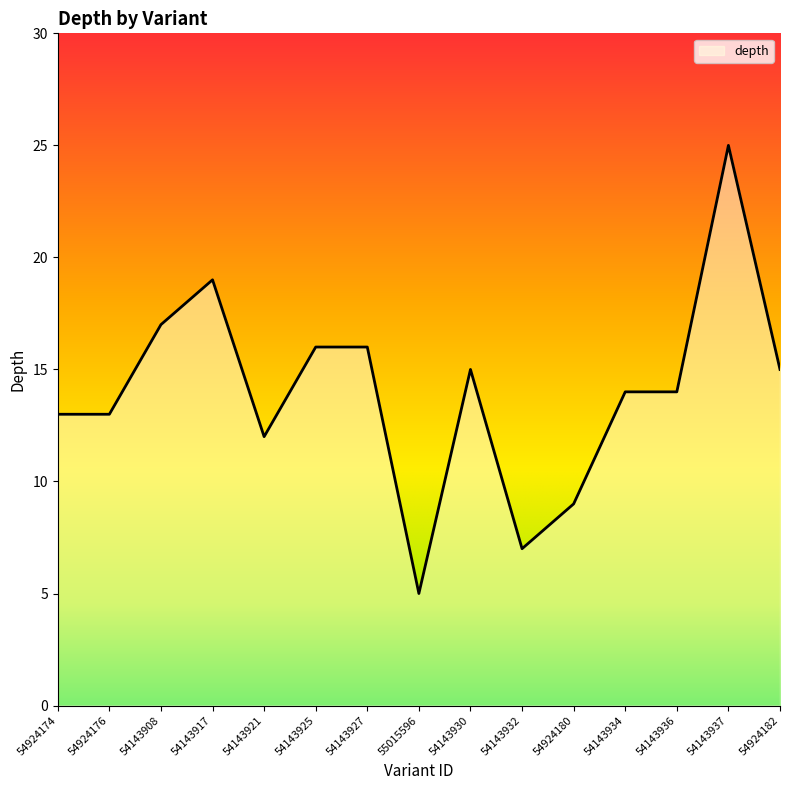

What is the change in value from 54924174 to 54143932?

-6